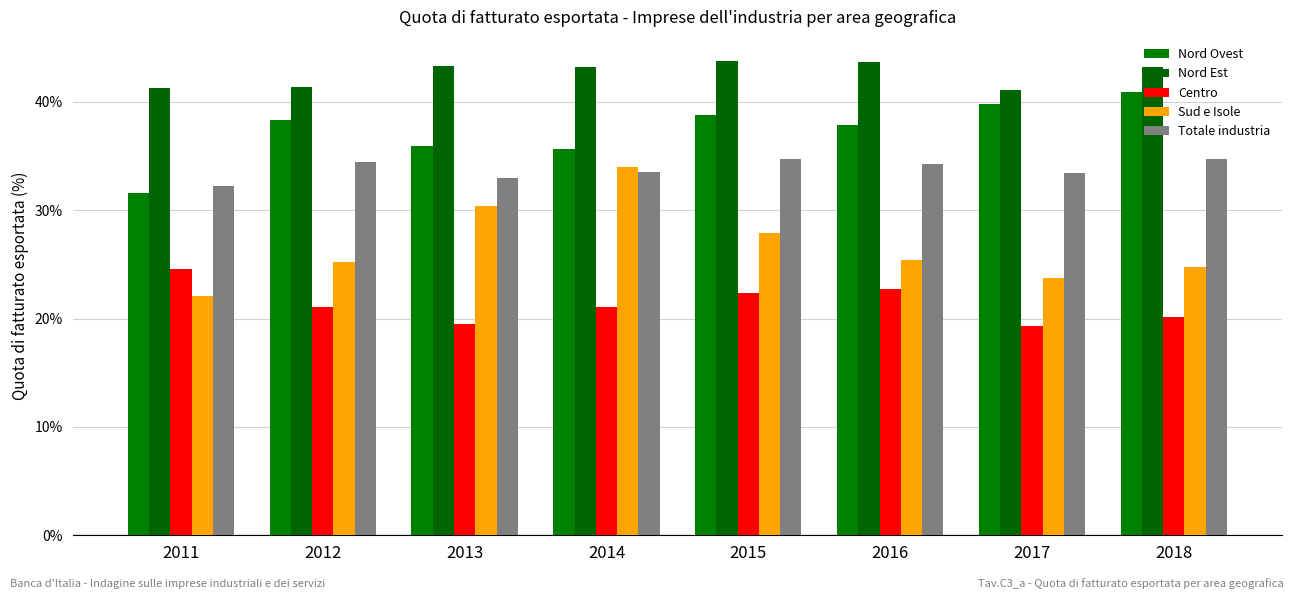

What are all the series names shown in the legend?

Nord Ovest, Nord Est, Centro, Sud e Isole, Totale industria